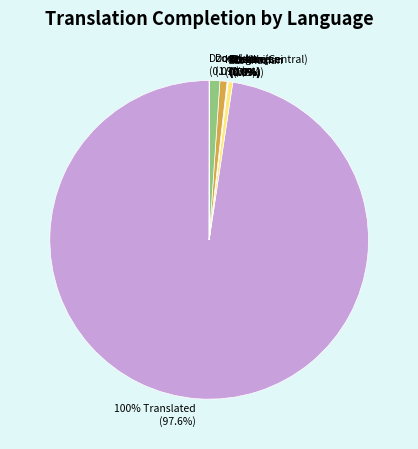

What is the change in value from Aragonese to Belarusian?

+1050